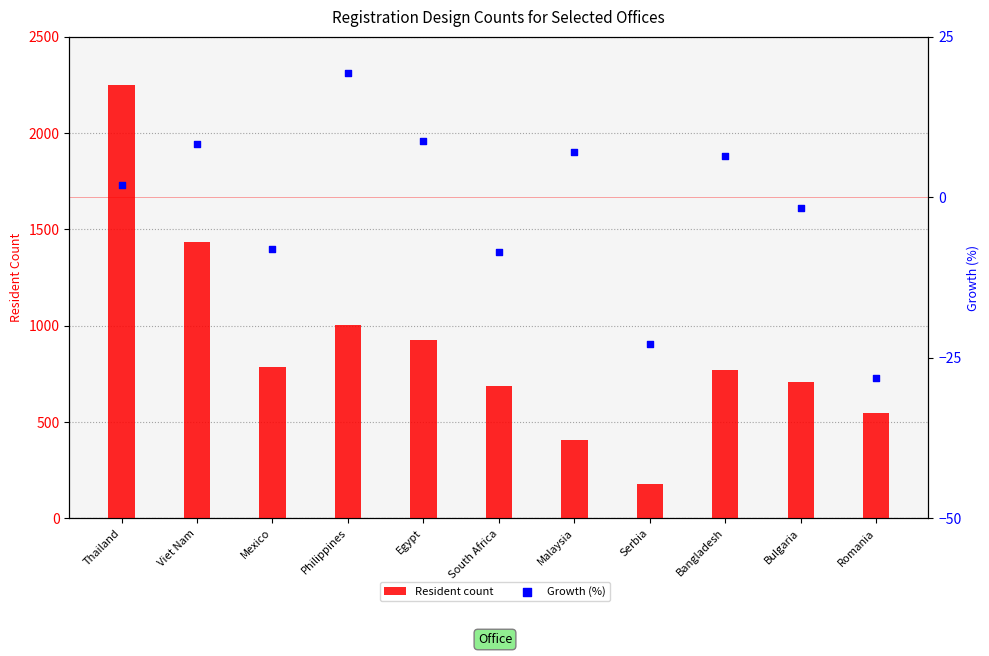

At how many categories does at least one series exceed 1598?

1